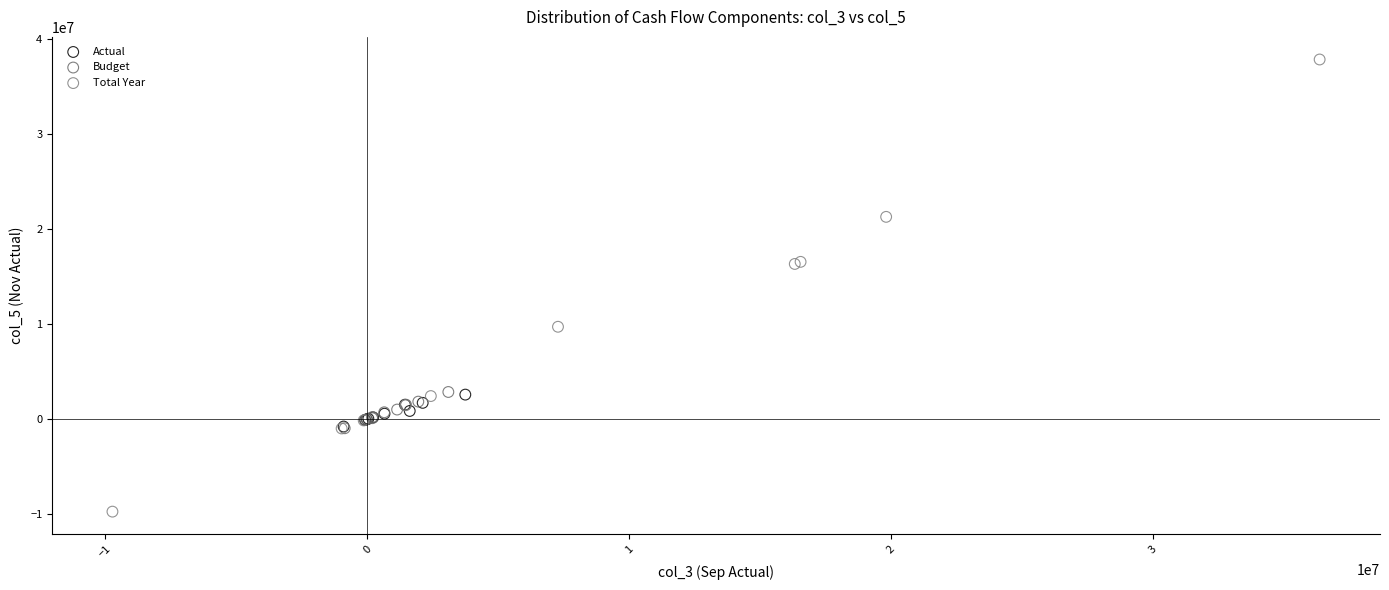

Which series contains the lowest Y value?

Total Year